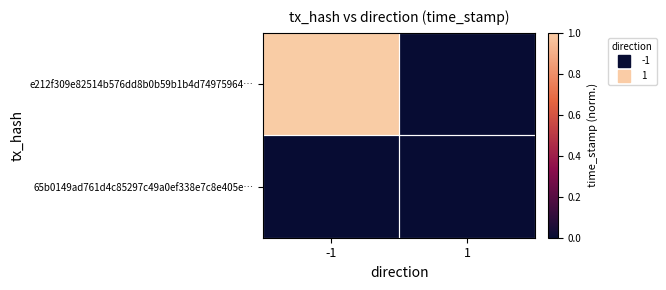

At which category does the chart reach its peak across all series?

-1